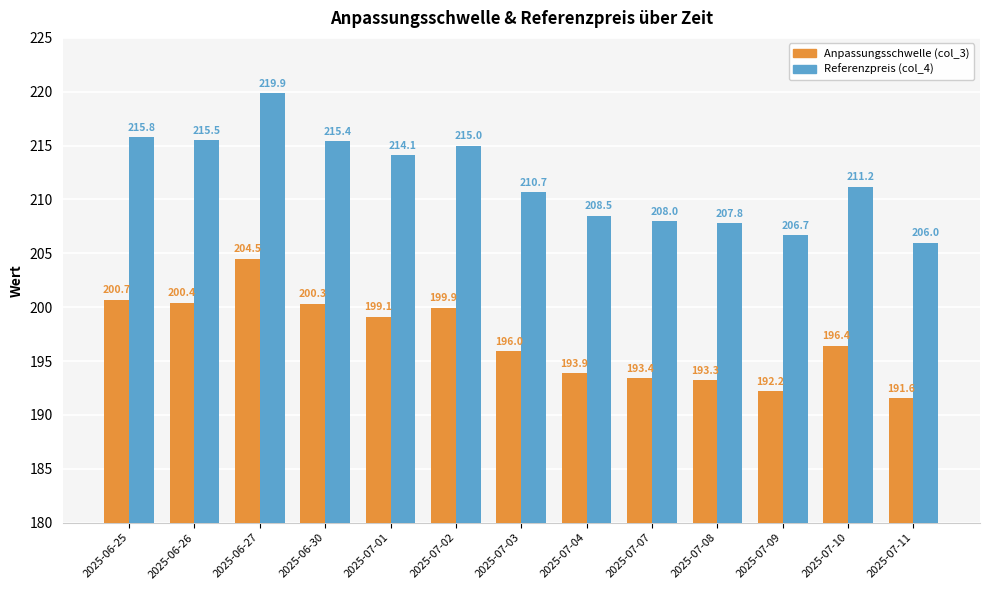

Rank the categories by Anpassungsschwelle (col_3) value from highest to lowest.

2025-06-27, 2025-06-25, 2025-06-26, 2025-06-30, 2025-07-02, 2025-07-01, 2025-07-10, 2025-07-03, 2025-07-04, 2025-07-07, 2025-07-08, 2025-07-09, 2025-07-11